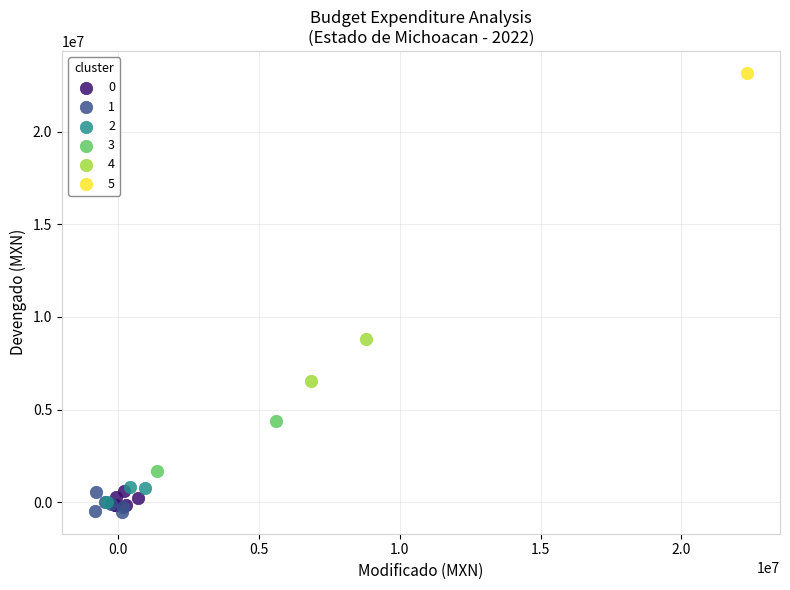

Which series contains the highest Y value?

5